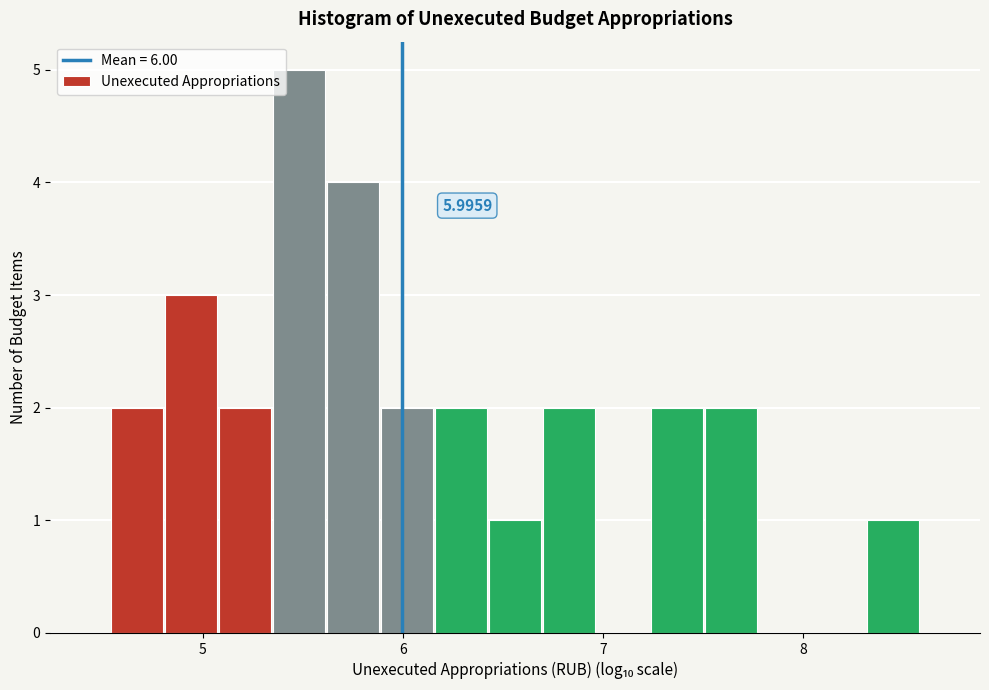

Read against the x-axis, roughly where is the centre of the tallest bar?

5.5